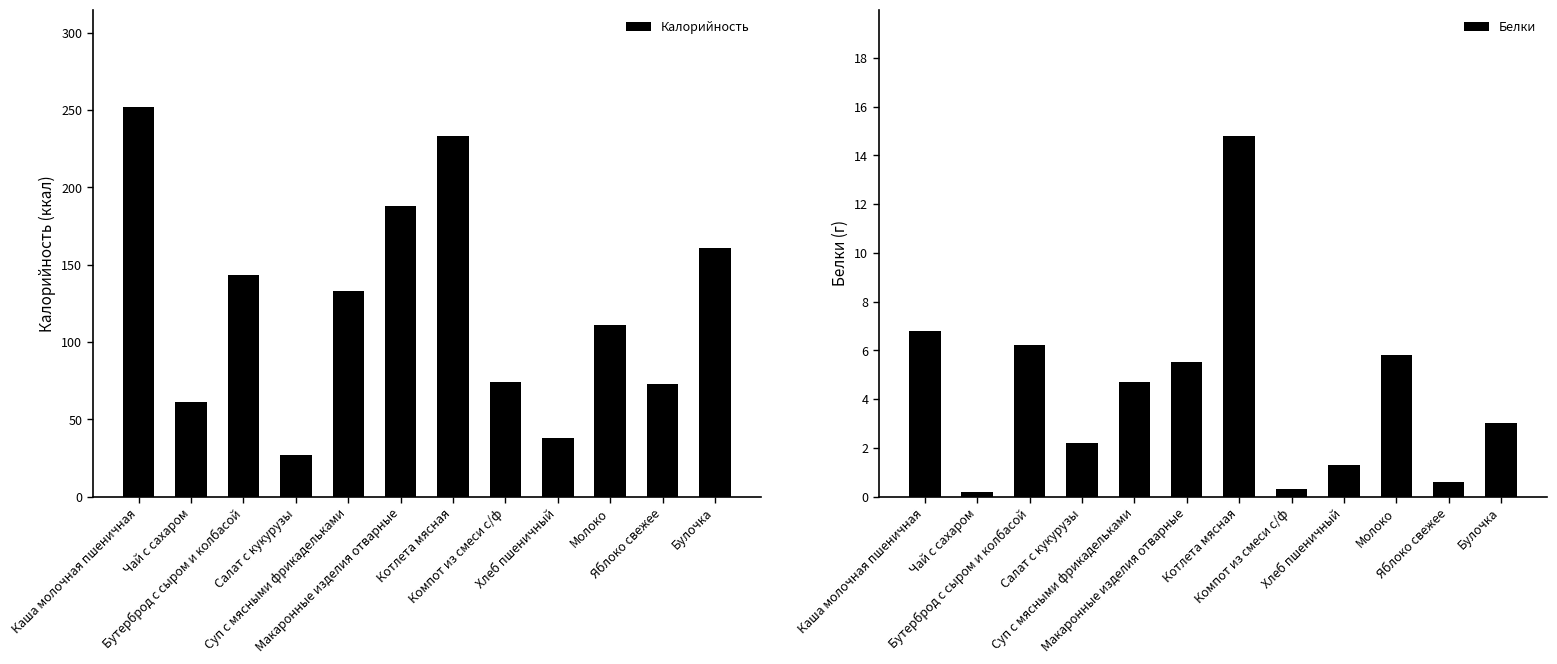

What are all the series names shown in the legend?

Калорийность, Белки